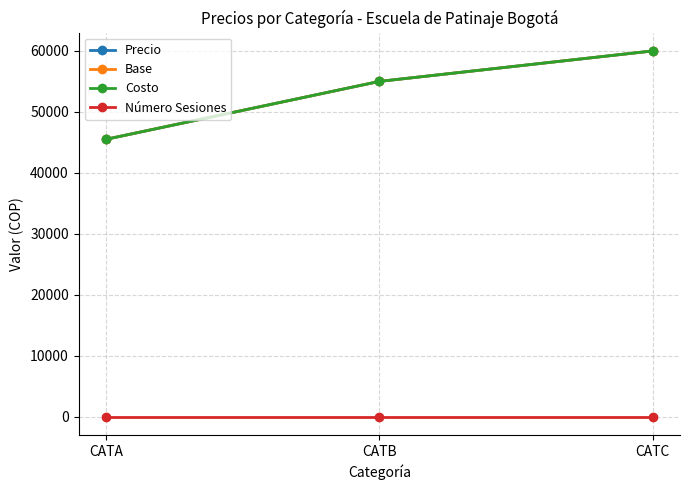

What is the spread (max minus min) of values at CATC?

59996